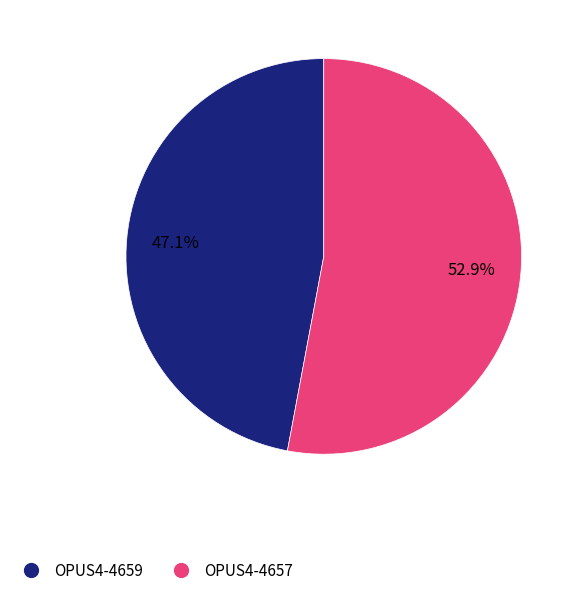

The OPUS4-4659 slice represents 47% of the pie. True or false?

True